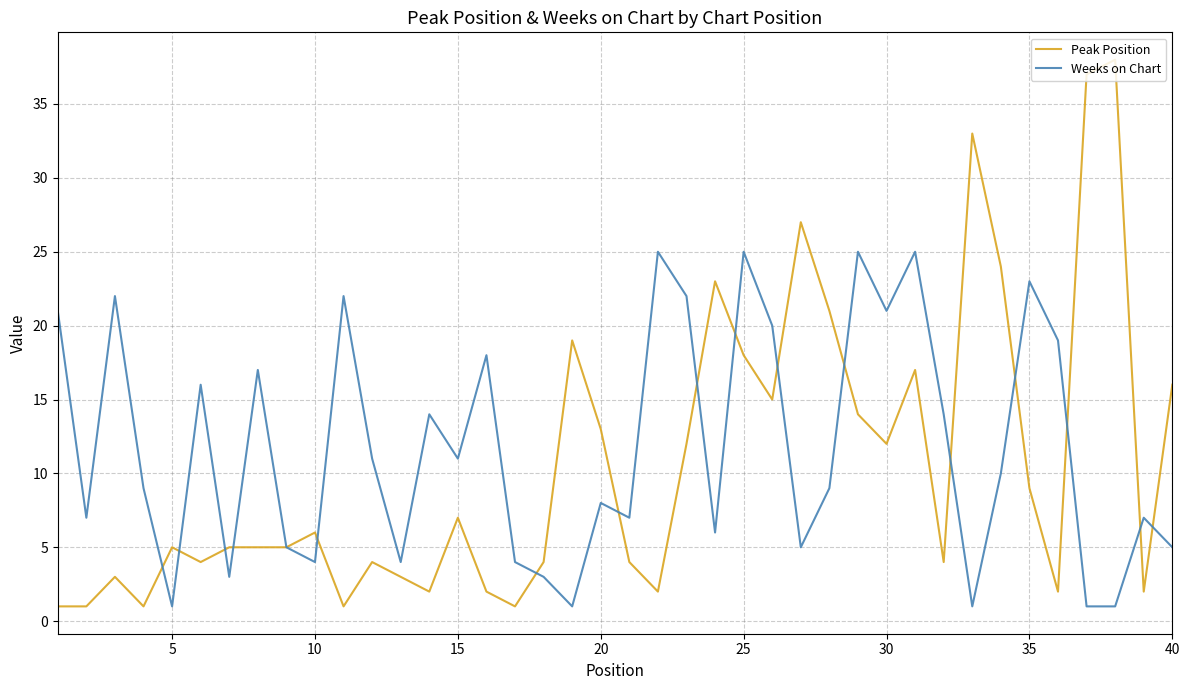

True or false: Weeks on Chart and Peak Position cross at least once.

True